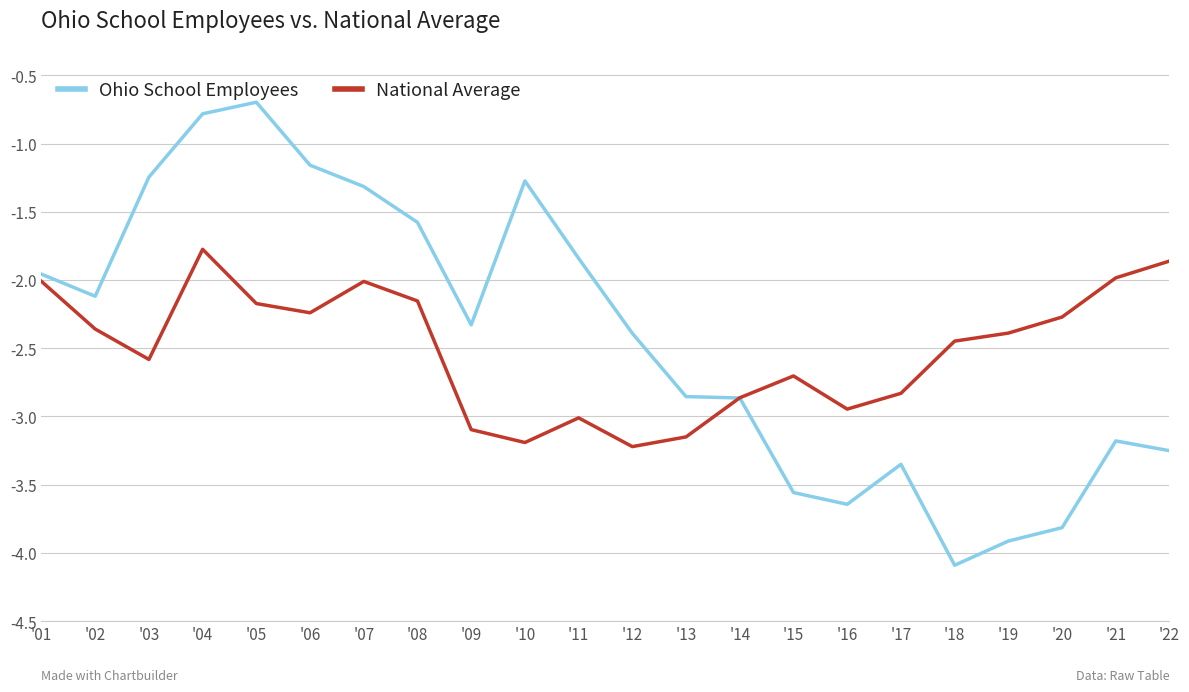

What are all the series names shown in the legend?

Ohio School Employees, National Average